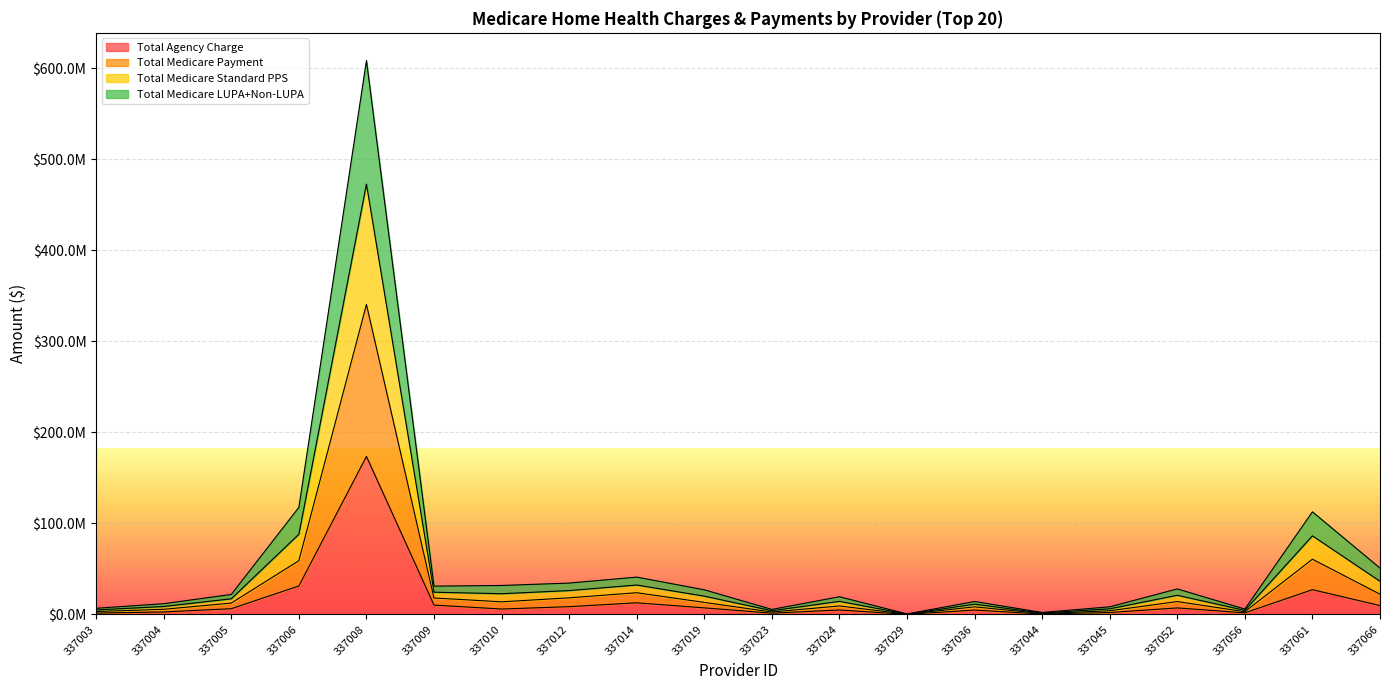

Which has a higher value, 337004 or 337052?

337052